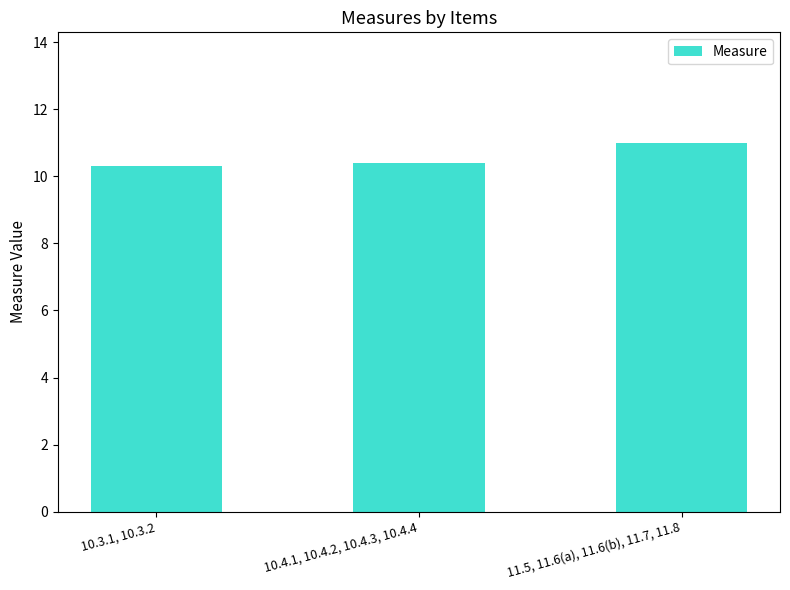

What is the label of the 3rd bar from the right?

10.3.1, 10.3.2